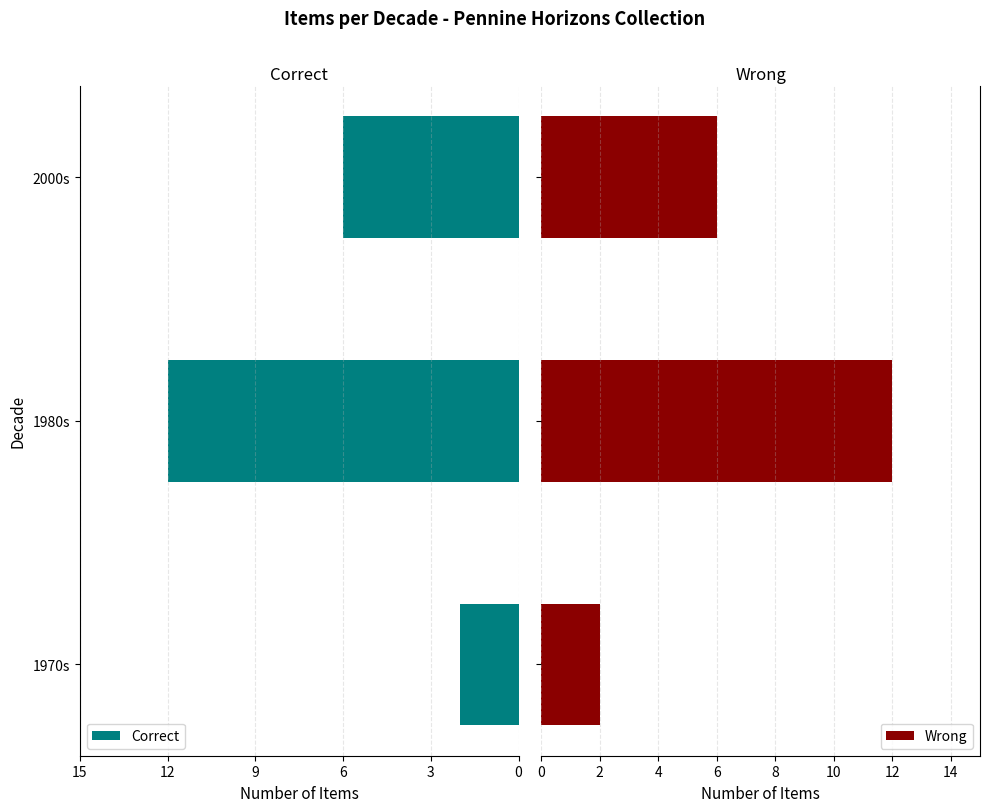

What is the value of the Count bar at the 1st from the left?

2